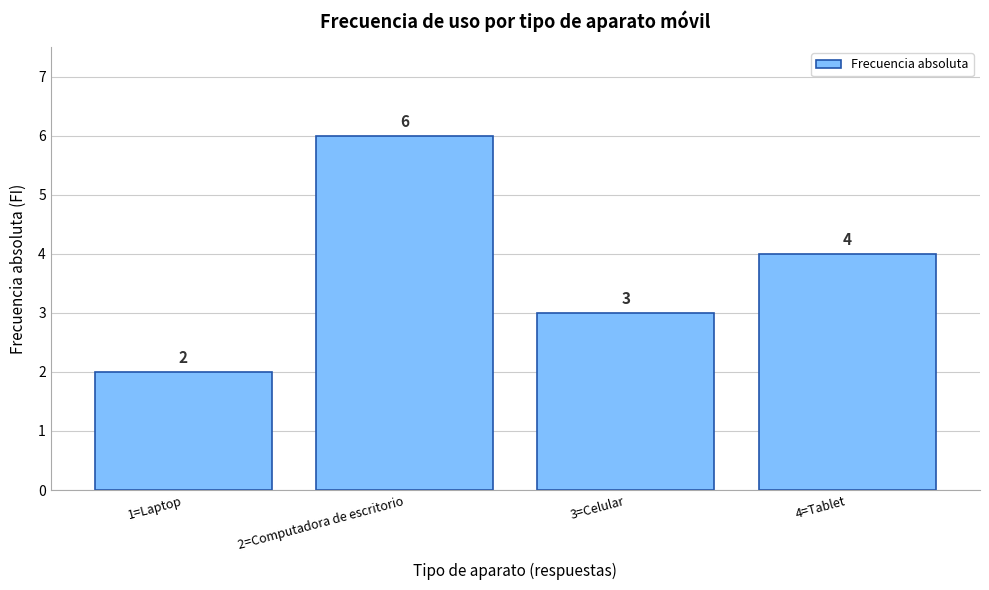

Reading left to right, extract all data points from this chart.

1=Laptop=2	2=Computadora de escritorio=6	3=Celular=3	4=Tablet=4